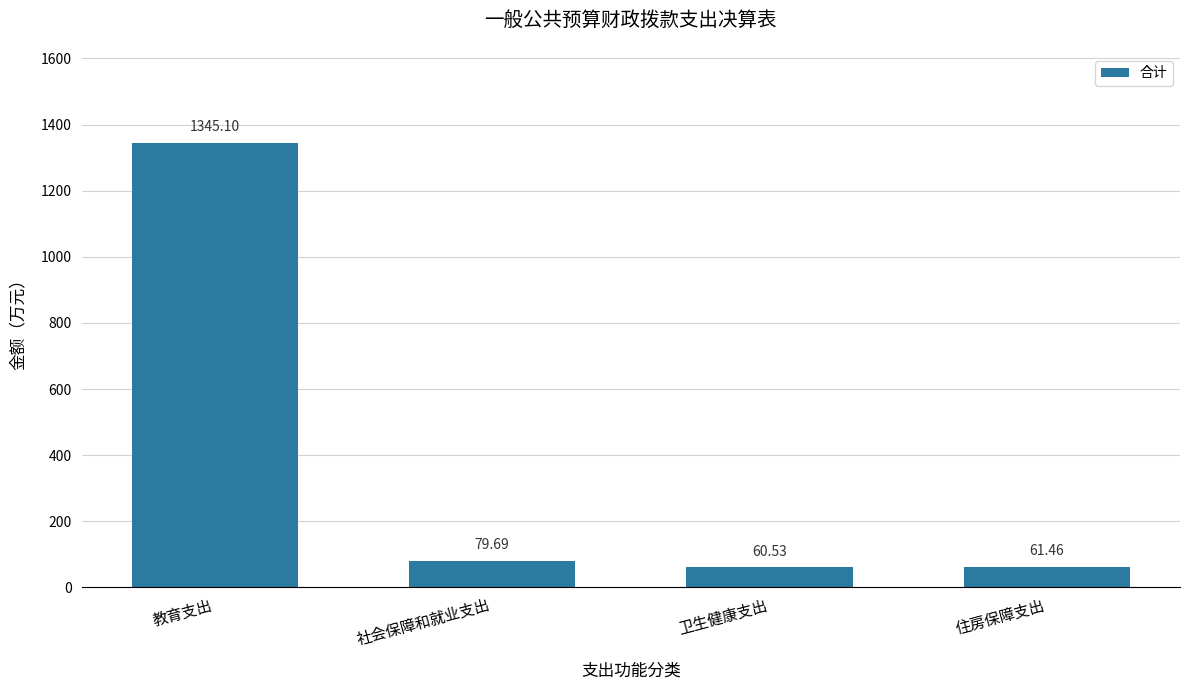

Which category has the highest value across all series?

教育支出